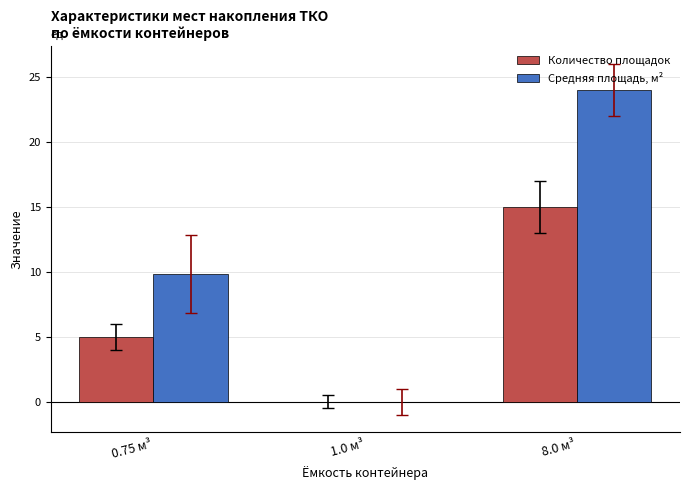

Reading right to left, list all the values displayed in this chart.

Количество площадок: 15.0	0.0	5.0
Средняя площадь, м²: 24.0	0.0	9.8